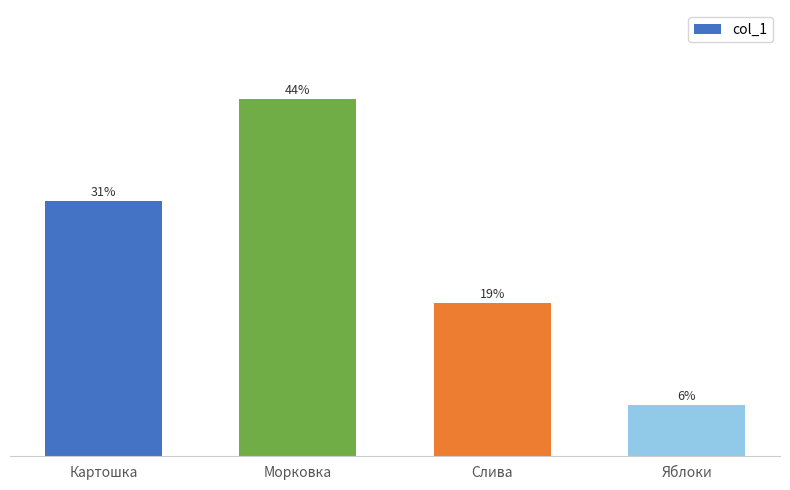

Are the bars horizontal?

No